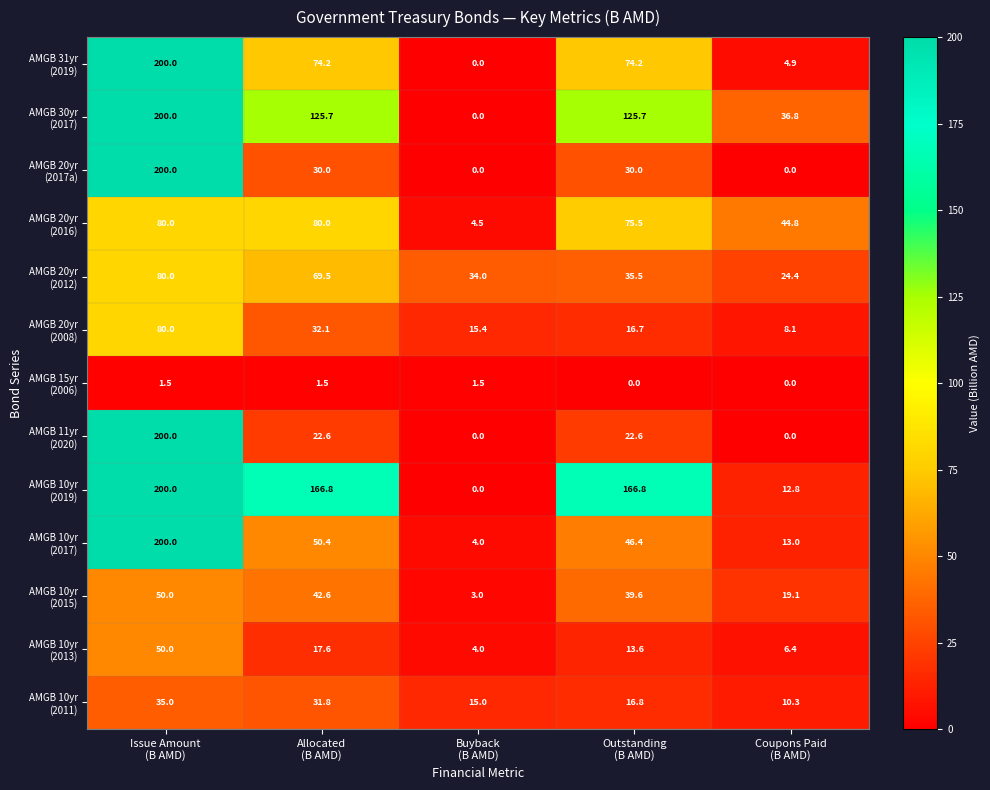

What is the greatest value displayed?

200.0